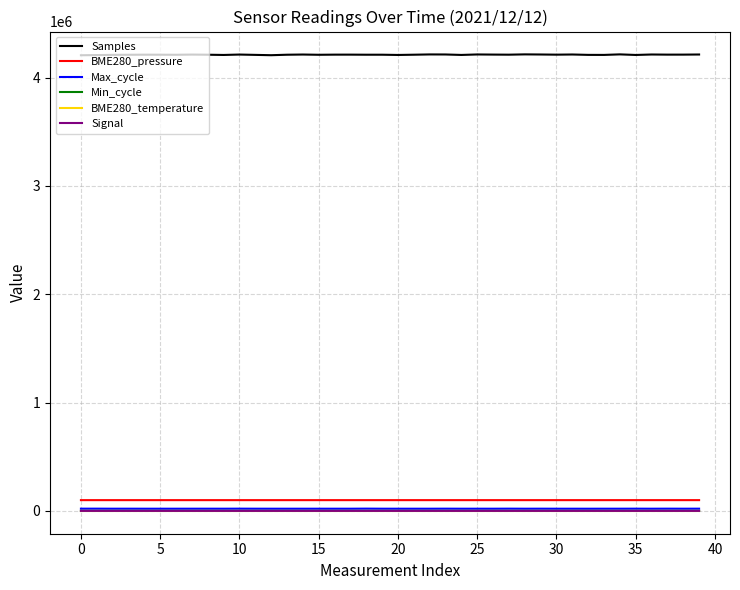

True or false: Max_cycle and BME280_pressure cross at least once.

False